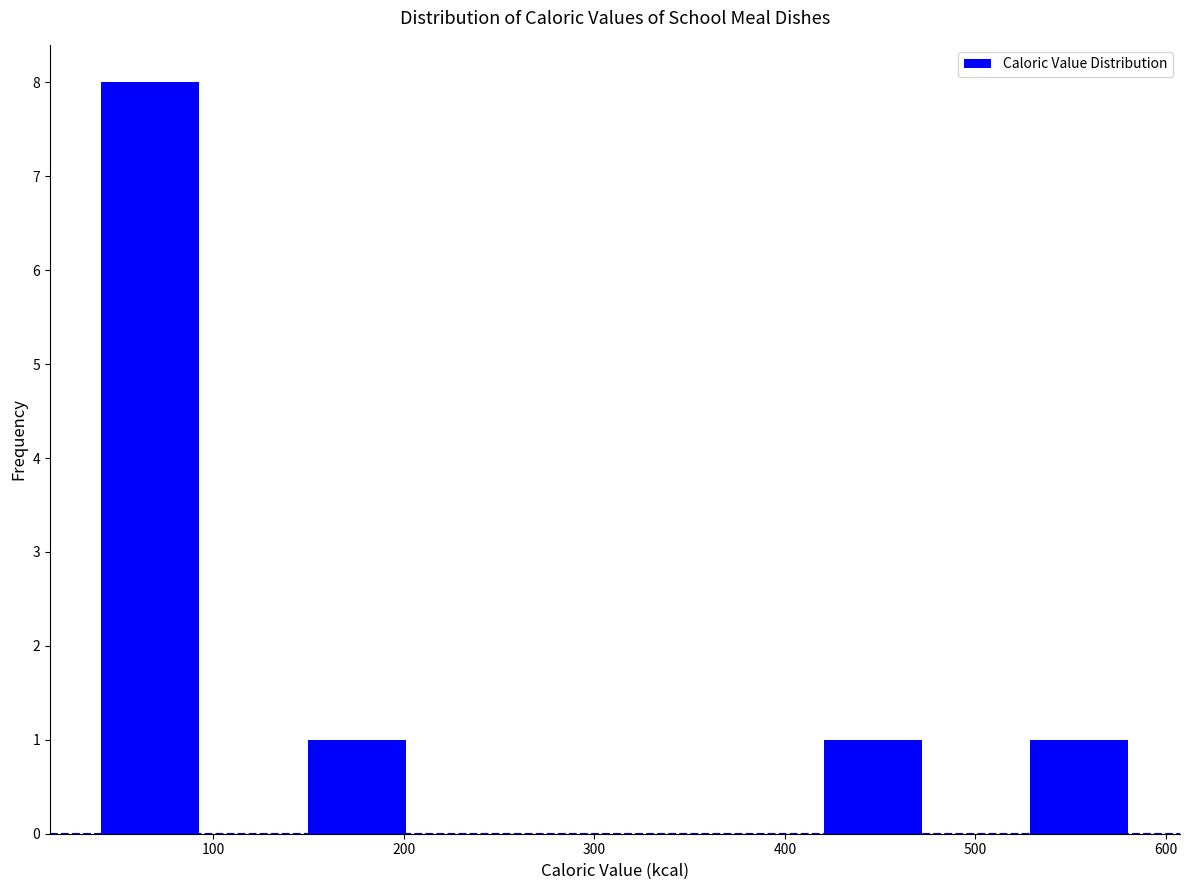

How tall is the bar that spans 150 to 200 on the x-axis? Neither the bar edges nor the heights are printed on the chart, so give them approximately, as read against the axes.

1